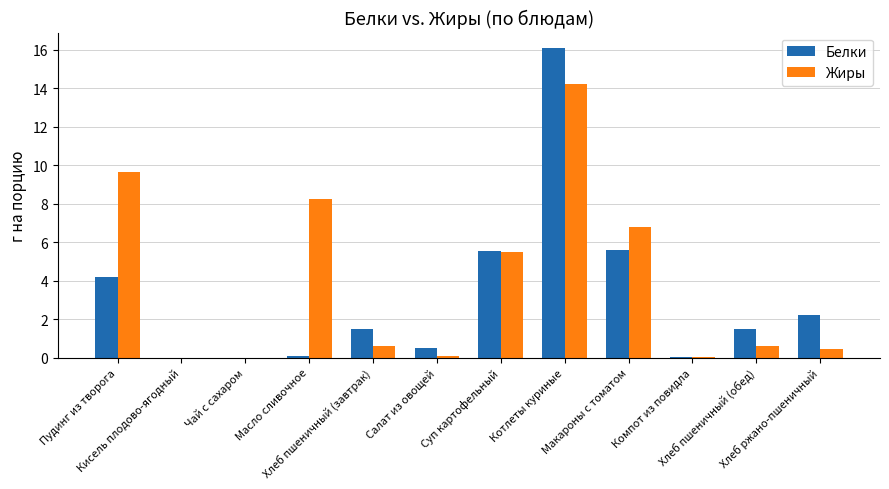

Is it true that Белки equals -10.6 at Кисель плодово-ягодный?

False